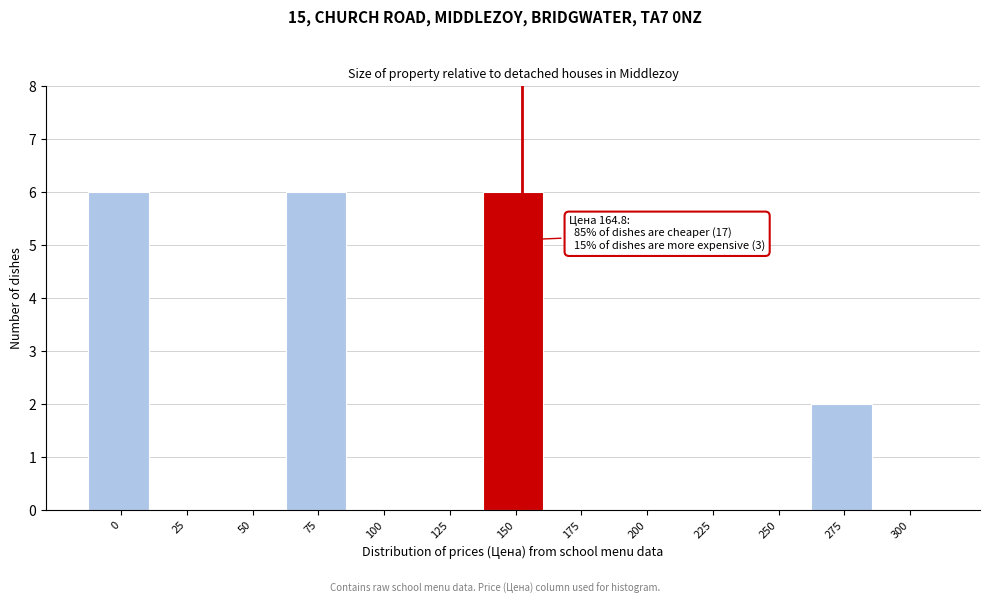

Reading left to right, what are all the values shown in this chart?

0=6	25=0	50=0	75=6	100=0	125=0	150=6	175=0	200=0	225=0	250=0	275=2	300=0